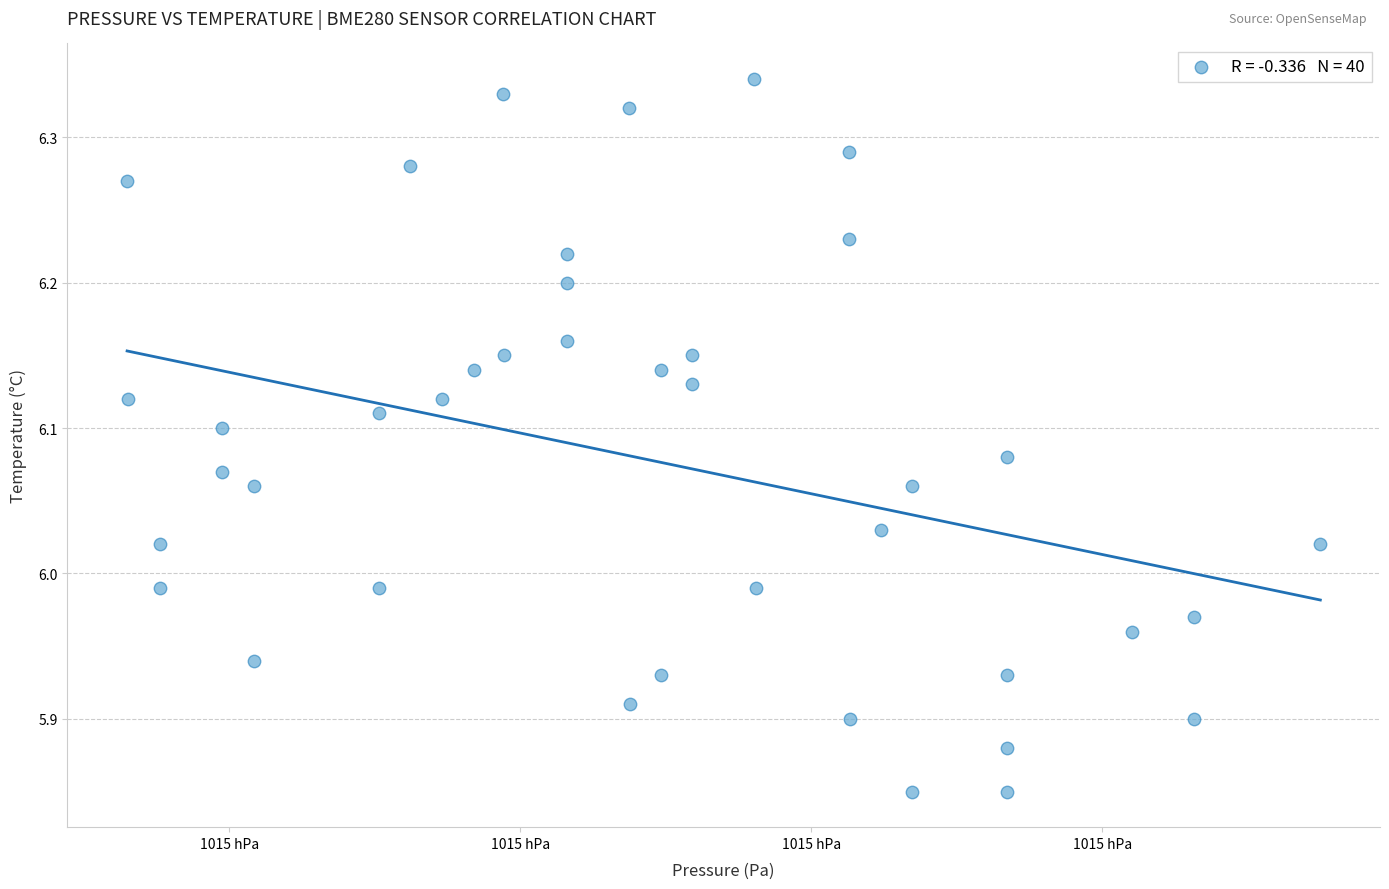

What is the range of Y values (max minus min)?

0.5